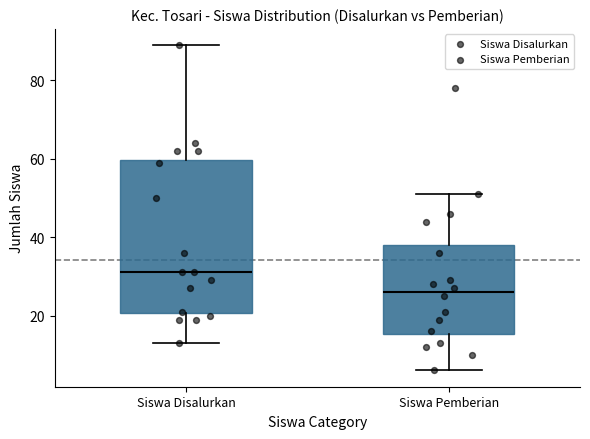

Where does the median line of the box for Siswa Pemberian sit on the y-axis? The values are not printed on the chart, so give them approximately, as read against the axis.

26